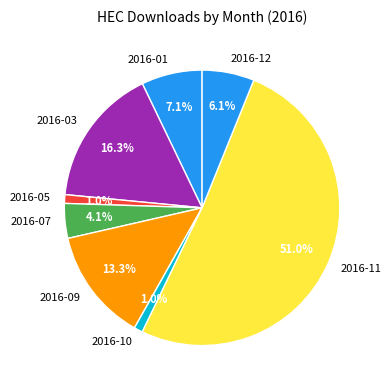

To the nearest percent, what is the average slice percentage?

12%